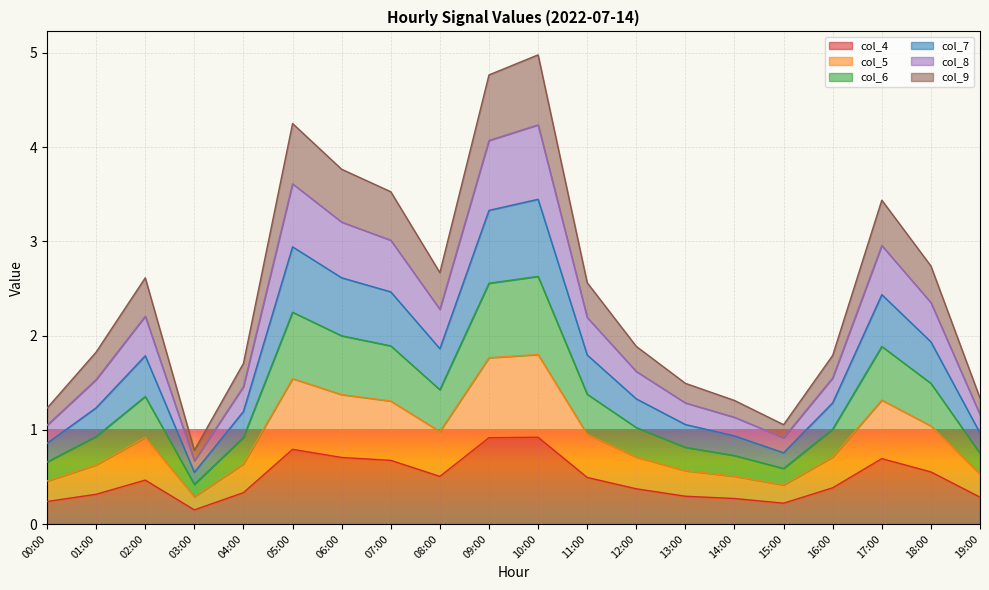

What is the total value across all series at 00:00?

1.2